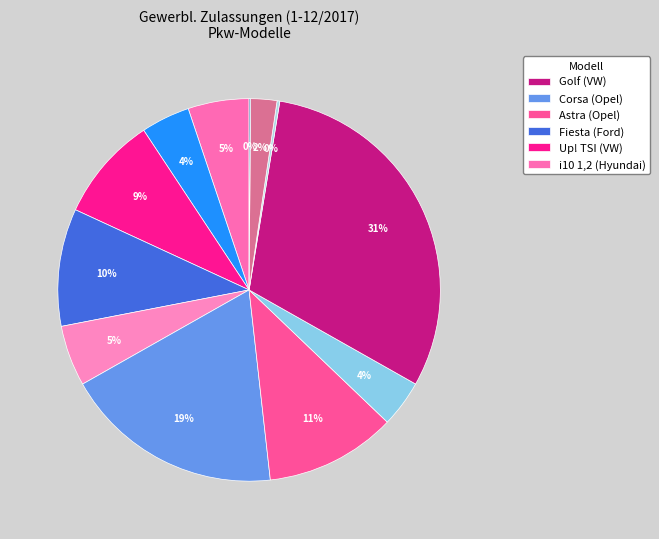

How many segments does this pie chart have?

12